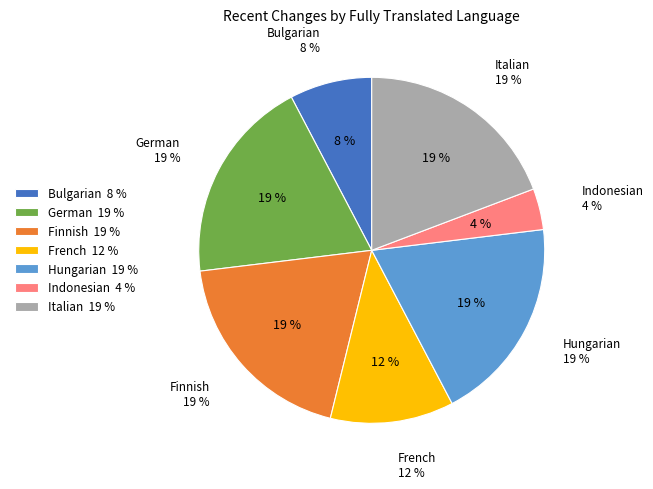

Which slice is the largest?

German